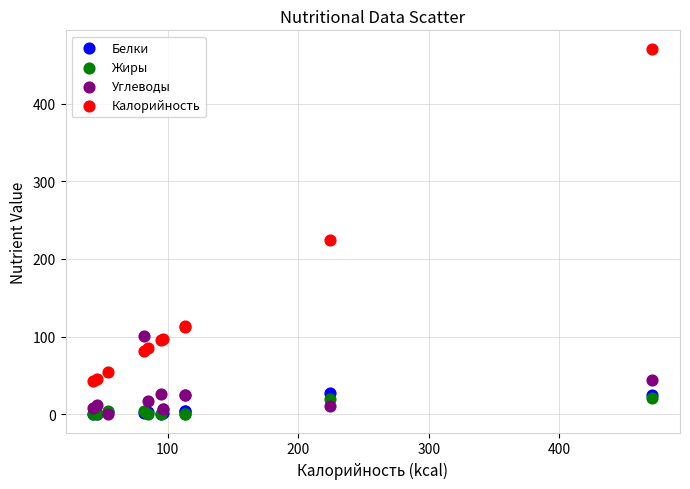

What are all the series names shown in the legend?

Белки, Жиры, Углеводы, Калорийность